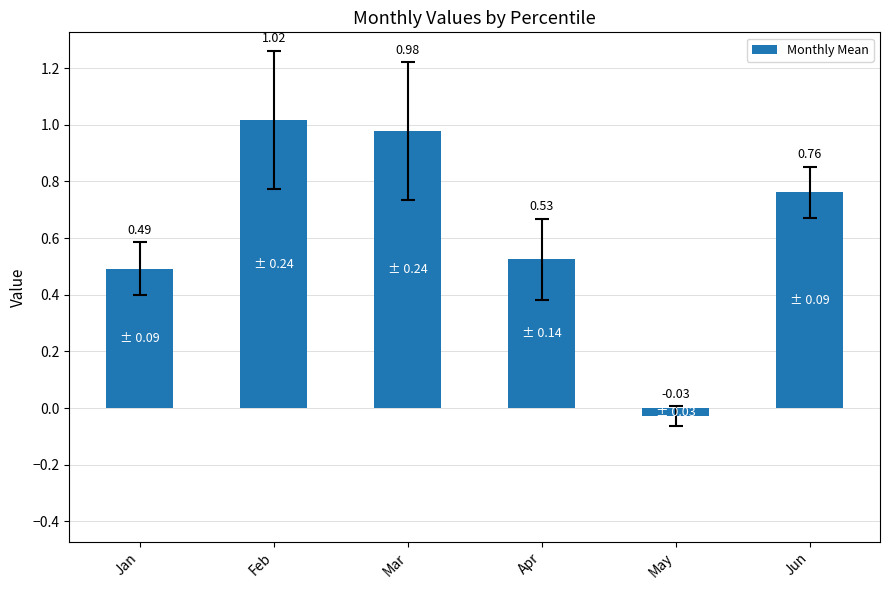

List the labels in order of value, smallest first.

May, Jan, Apr, Jun, Mar, Feb